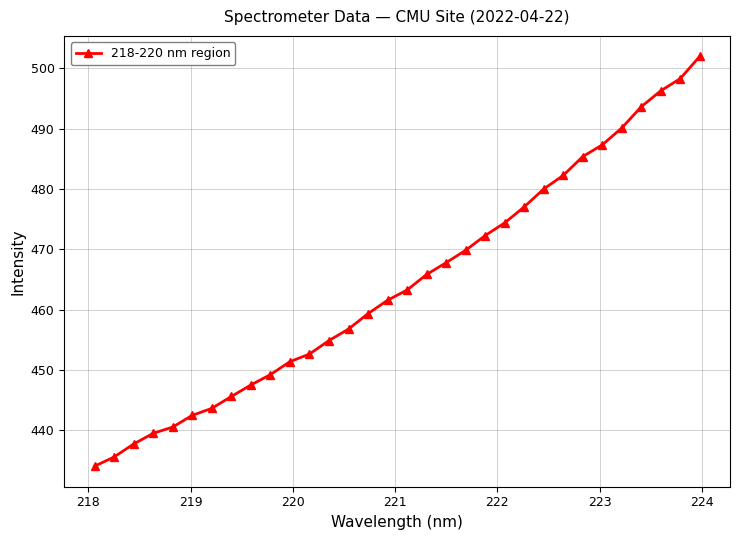

What is the average value?

464.3